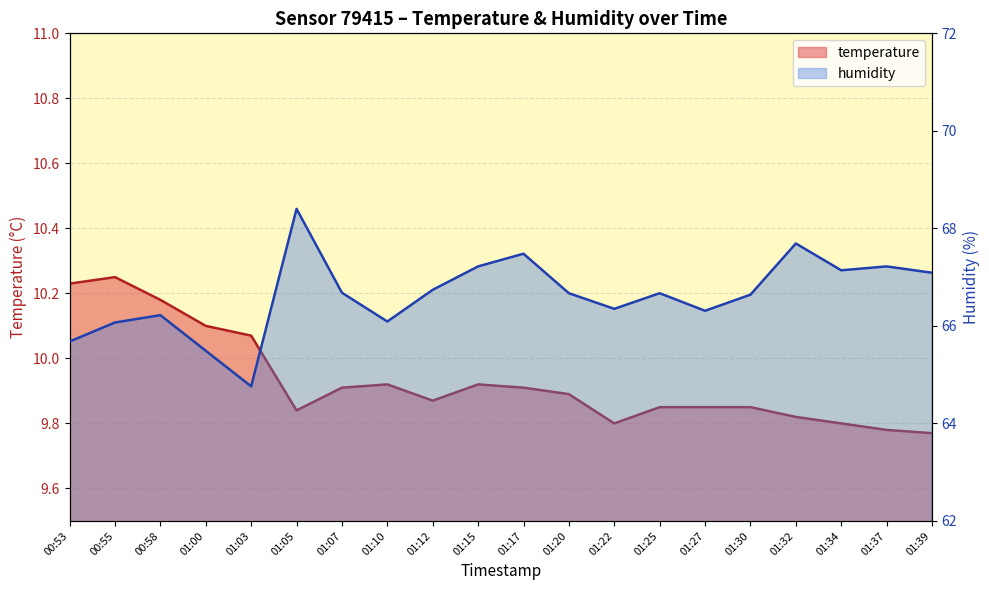

Is it true that temperature equals 2.7 at 01:30?

False